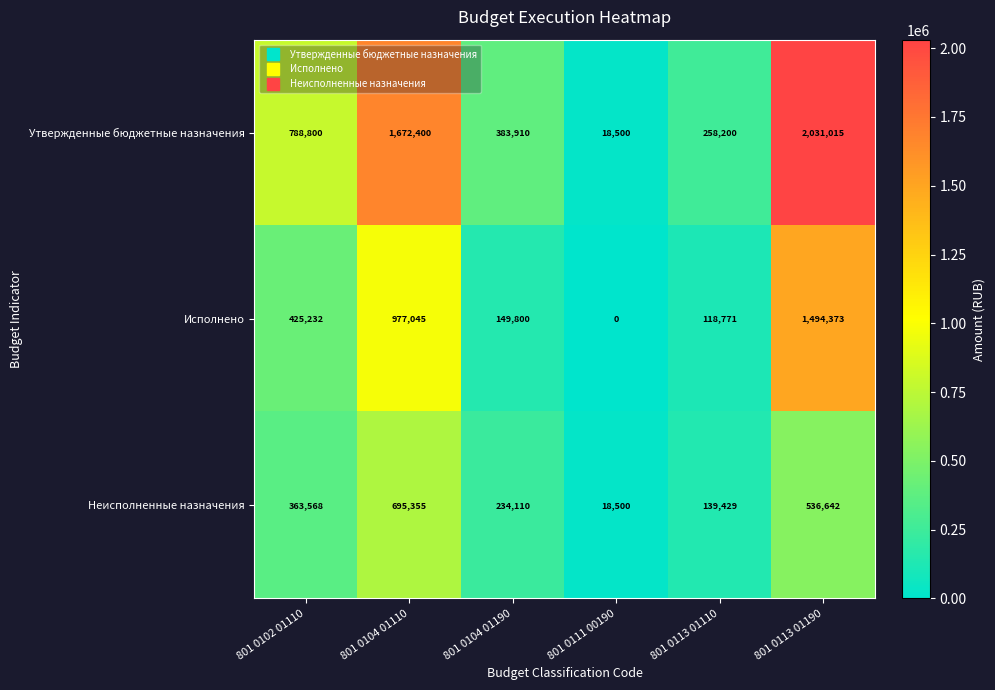

Rank the series by their maximum value, from lowest to highest.

Неисполненные назначения, Исполнено, Утвержденные бюджетные назначения